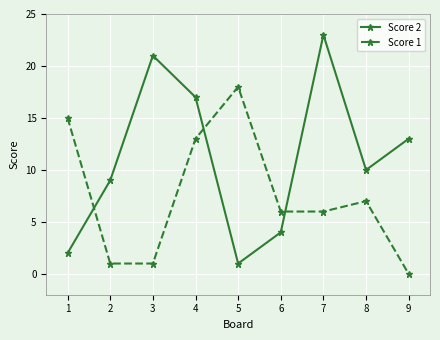

The Score 1 series shows 6 at 4. True or false?

False